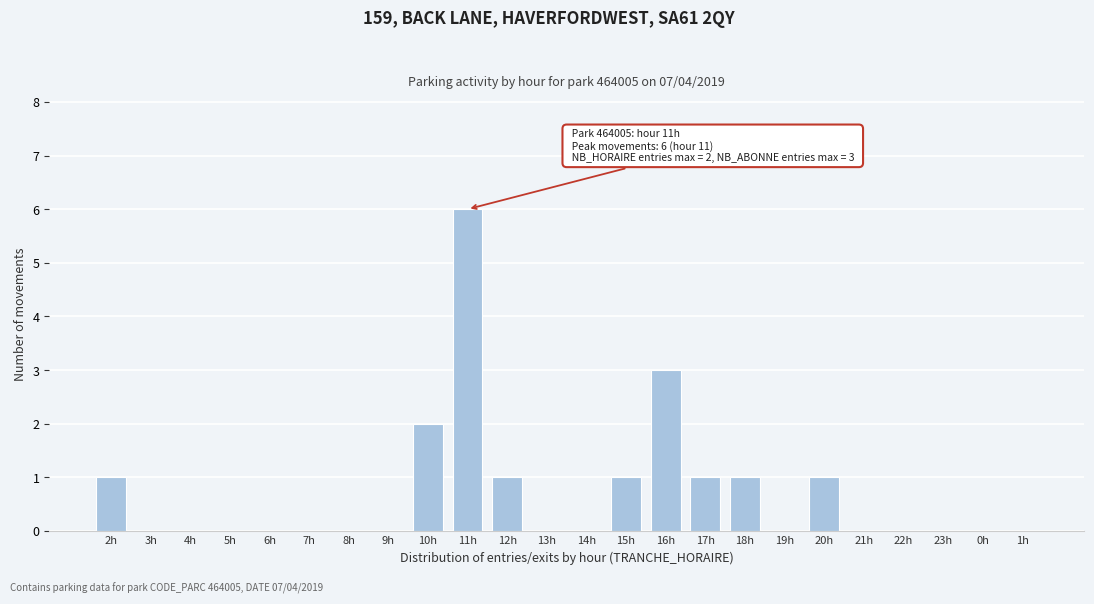

Reading right to left, list all the values displayed in this chart.

1h=0	0h=0	23h=0	22h=0	21h=0	20h=1	19h=0	18h=1	17h=1	16h=3	15h=1	14h=0	13h=0	12h=1	11h=6	10h=2	9h=0	8h=0	7h=0	6h=0	5h=0	4h=0	3h=0	2h=1